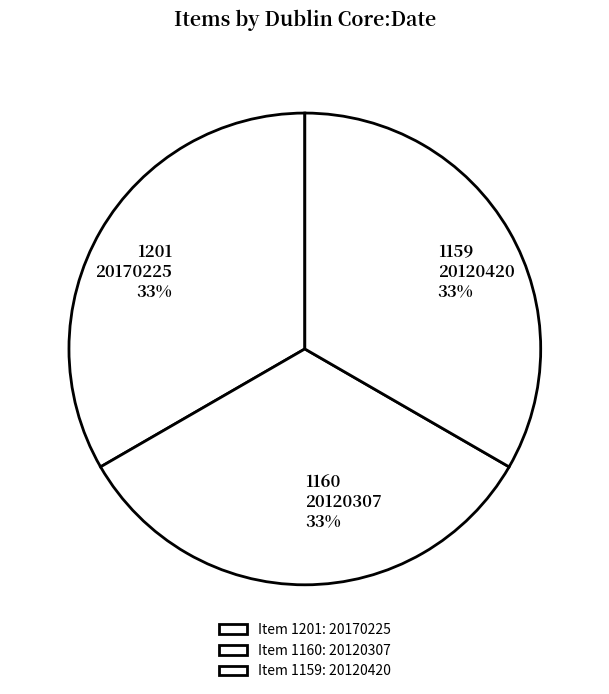

To the nearest percent, what is the combined percentage of 1160 and 1159?

67%